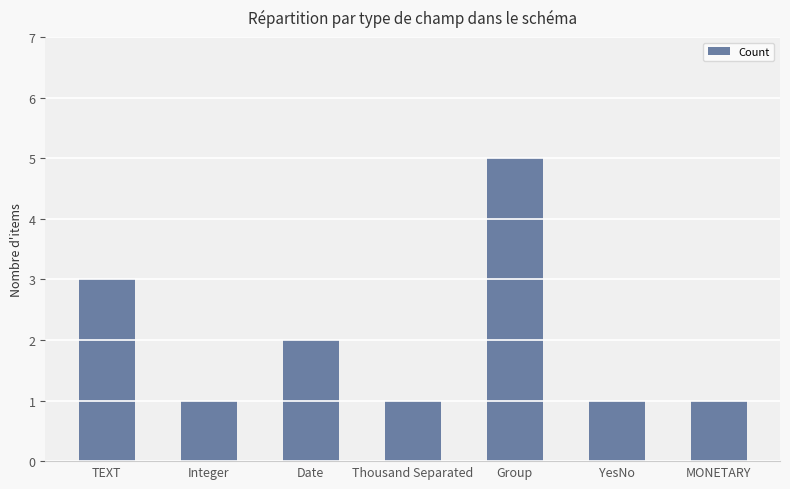

What is the value of the 5th bar from the left?

5